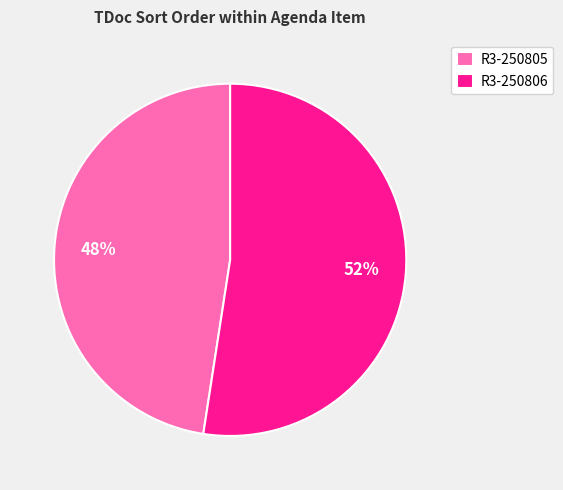

What is the ratio of the value at R3-250806 to the value at R3-250805?

1.1